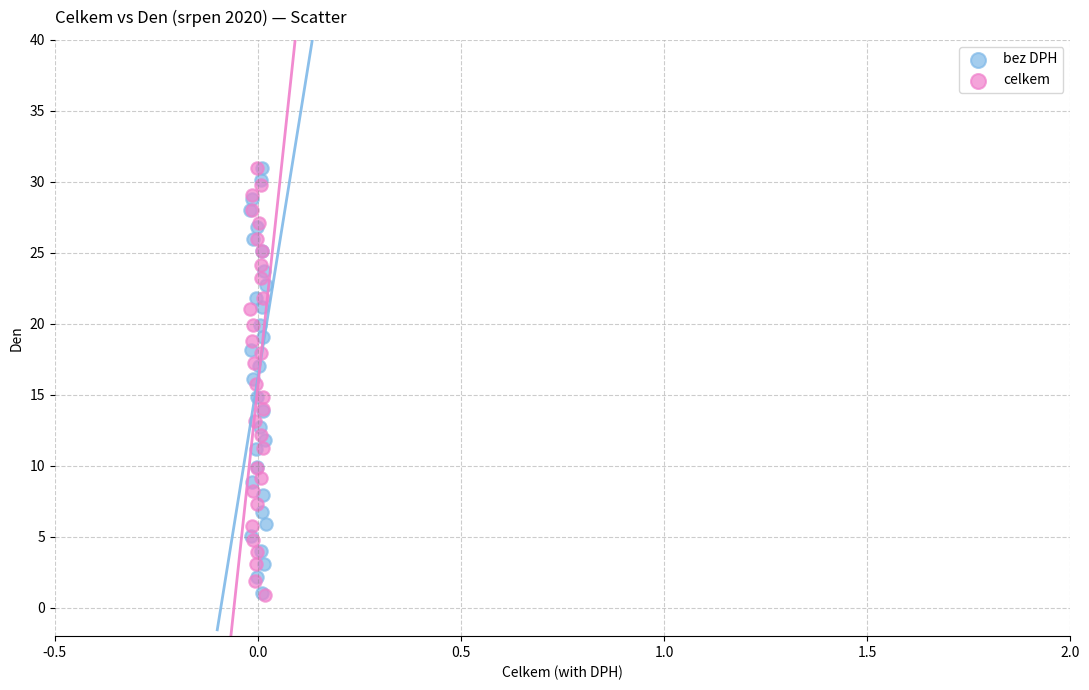

What are all the series names shown in the legend?

bez DPH, celkem